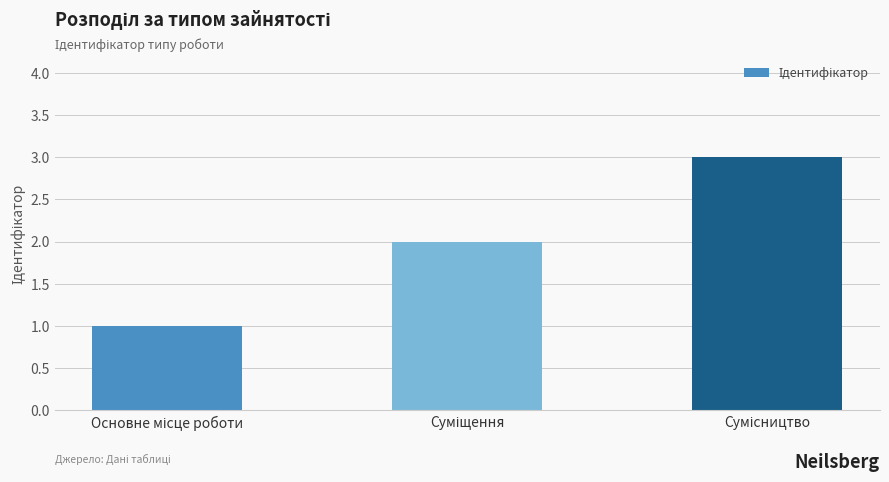

What is the sum of all values?

6